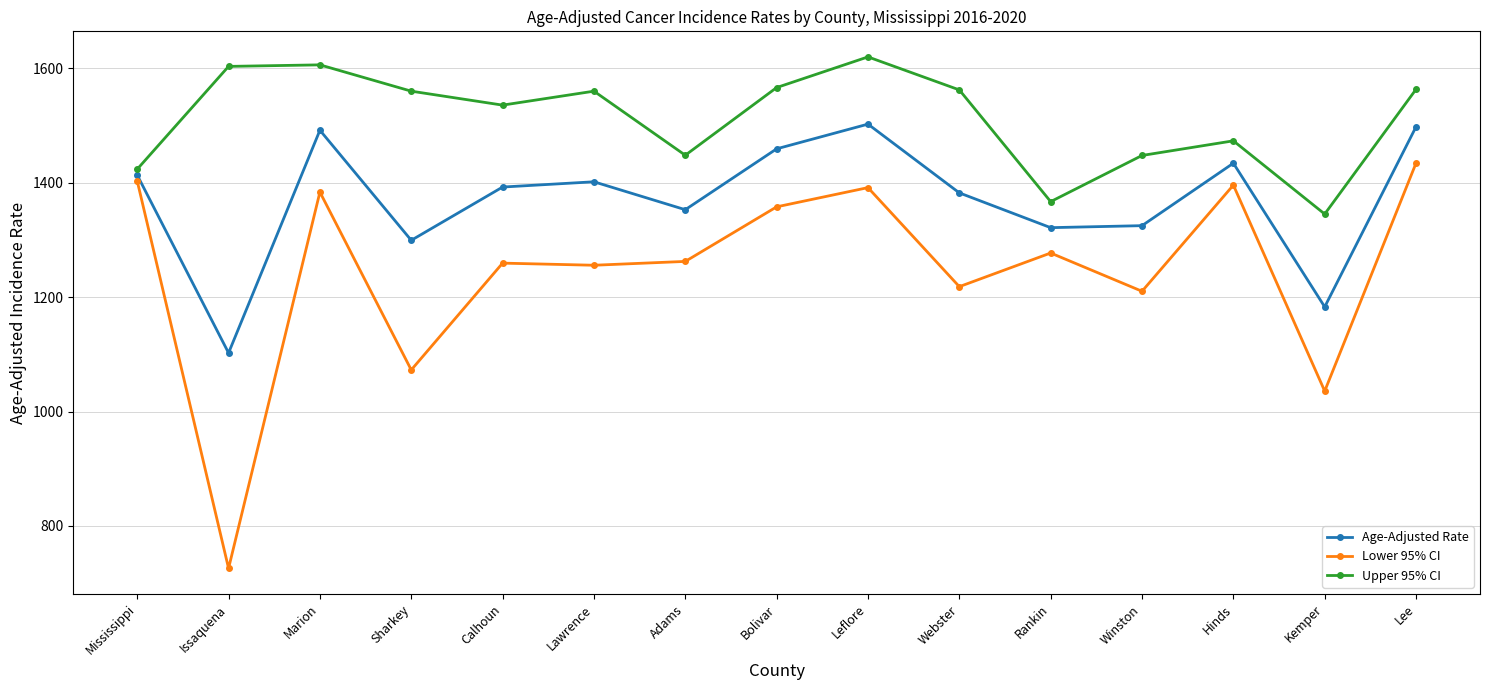

What is the sum of the Age-Adjusted Rate values at Marion and Kemper?

2674.6